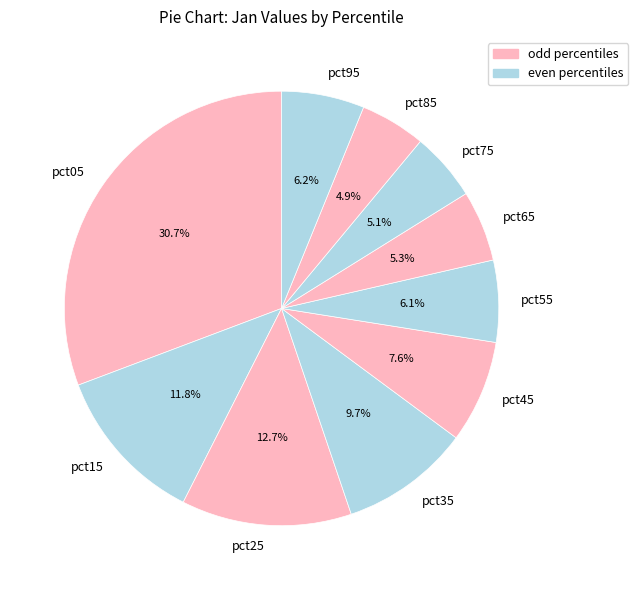

Is pct35 the majority of the pie?

No